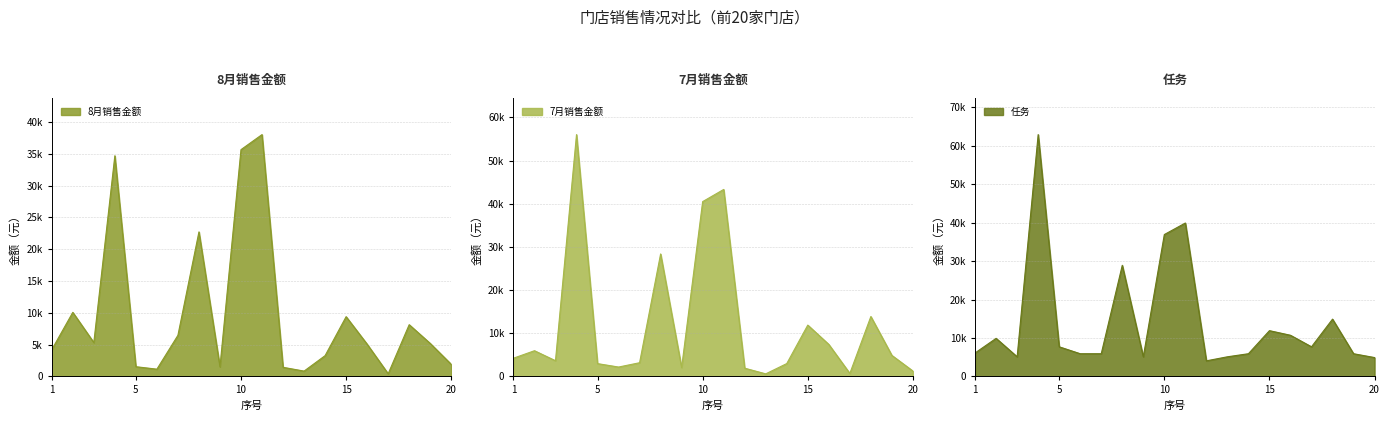

List the series in order of their peak value, highest first.

任务, 7月销售金额, 8月销售金额